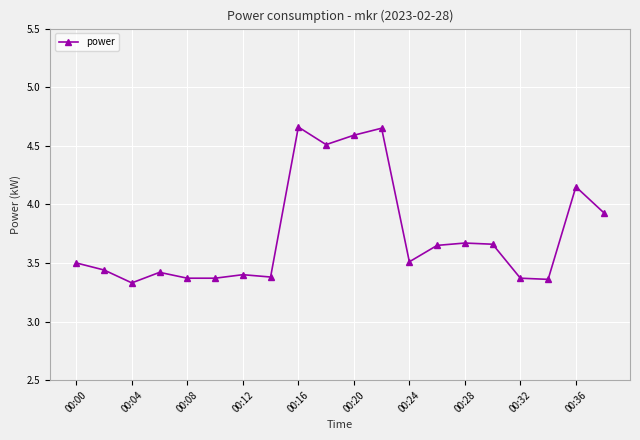

True or false: there are more than 1 points higher than both neighbors.

True